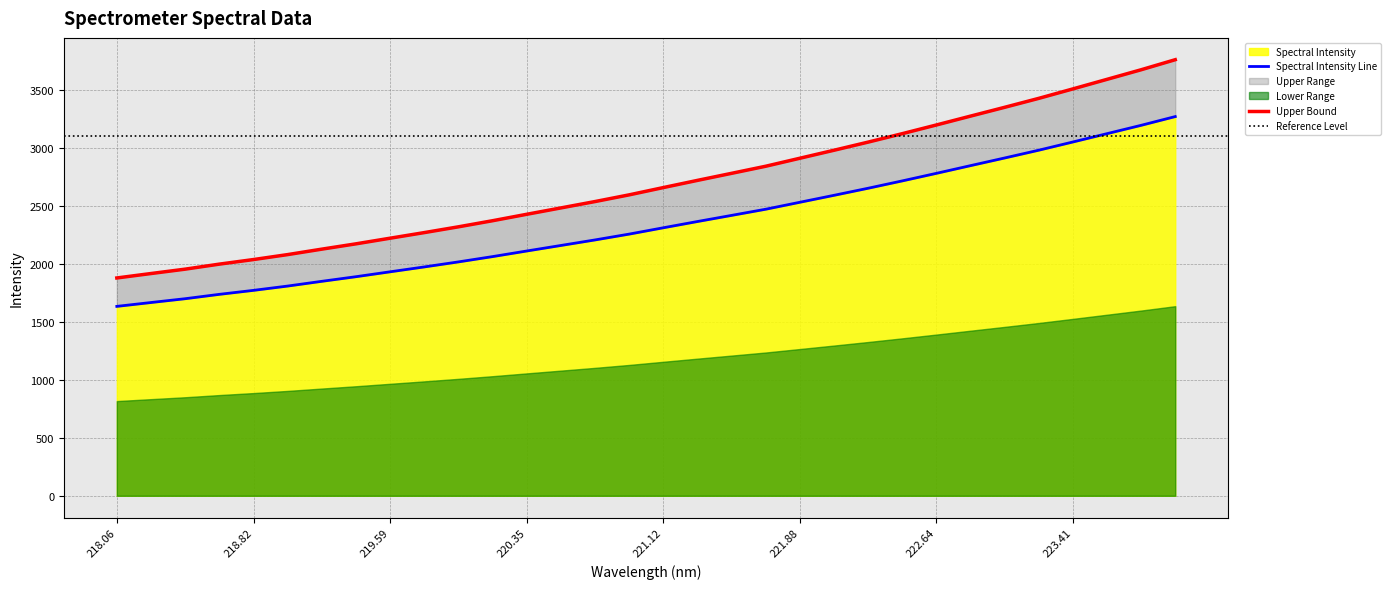

The Spectral Intensity series shows 1073.8 at 222.64. True or false?

False